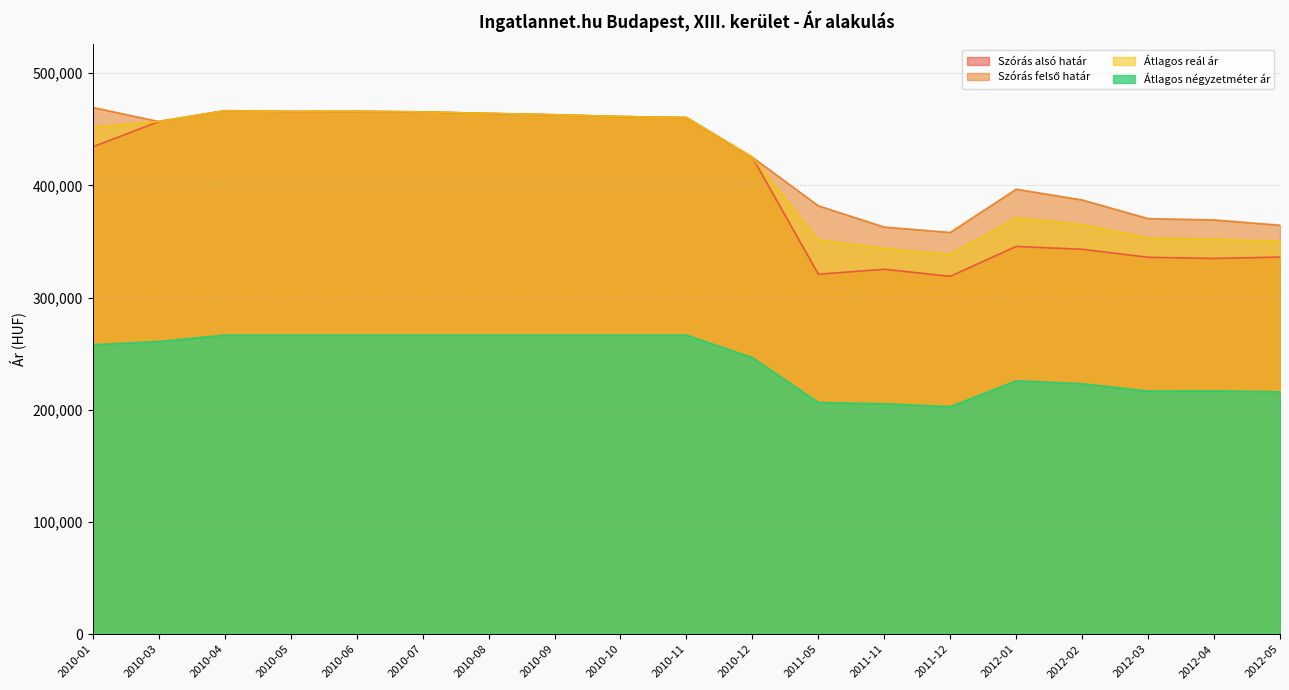

What is the sum of the Átlagos négyzetméter ár values at 2010-10 and 2011-12?

469572